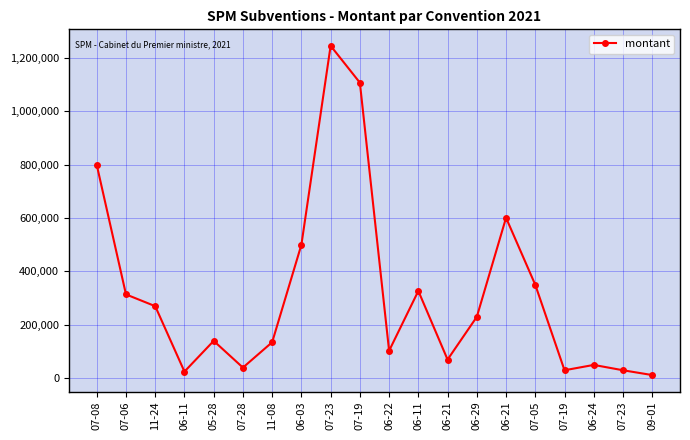

Reading left to right, what are all the values shown in this chart?

799000	314000	270000	25000	140000	40000	135000	500000	1245000	1107000	103000	327000	70000	230000	601000	350000	30000	50000	30000	12000